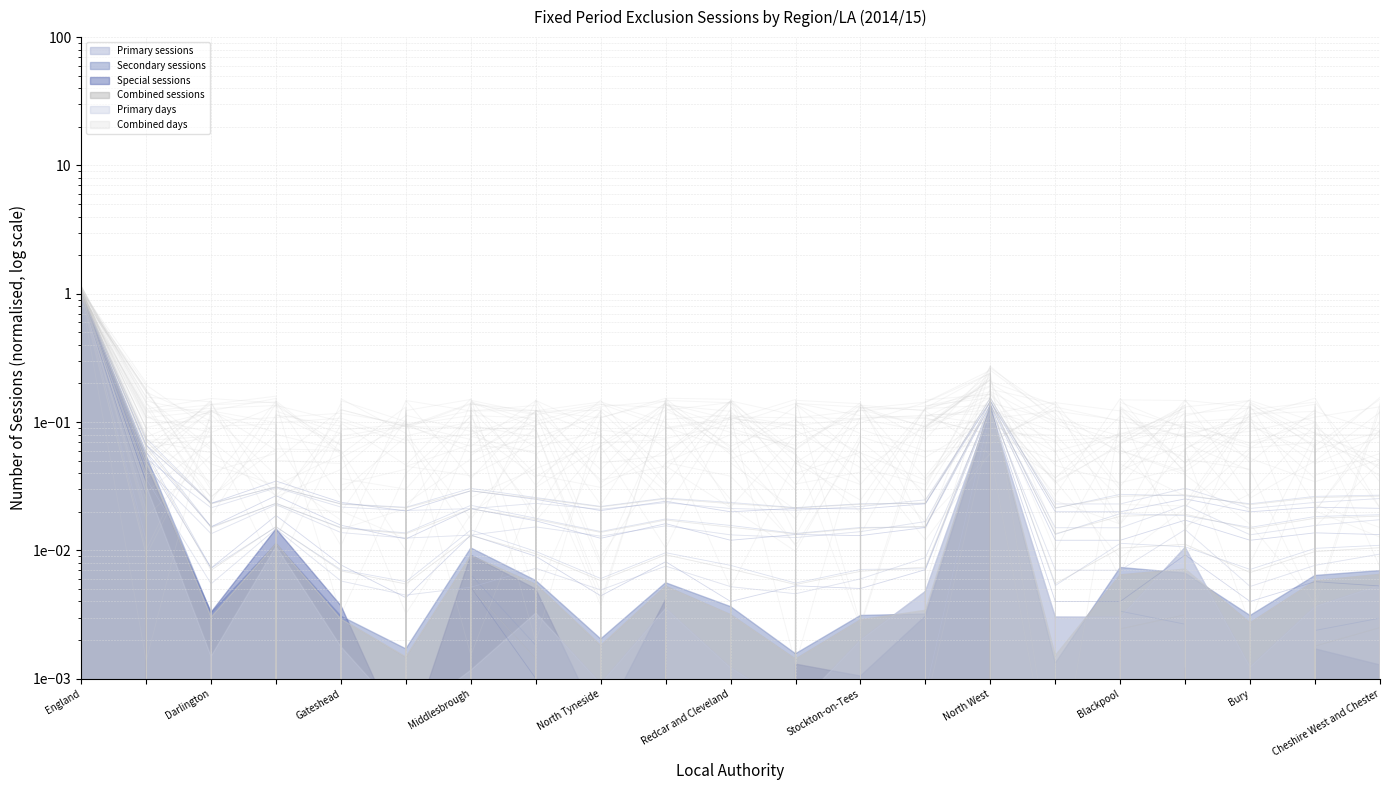

Where is the first local minimum for Secondary sessions?

Darlington